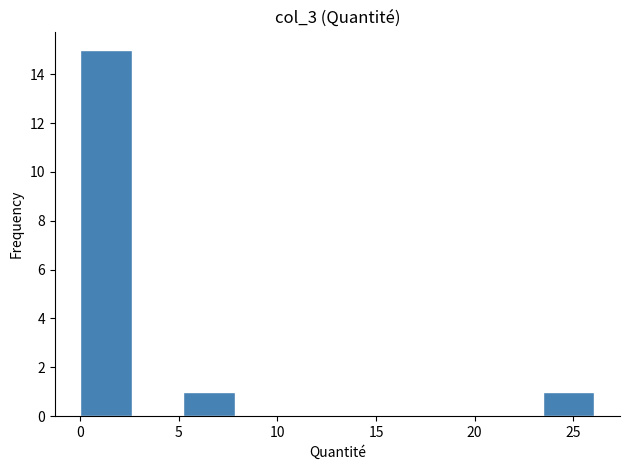

Reading left to right, transcribe this chart: for each bar, give the range it covers on the x-axis and its height. Neither the bar edges nor the heights are printed on the chart, so give them approximately, as read against the axes.

0.0 to 2.5: 15
2.5 to 5.0: 0
5.0 to 8.0: 1
8.0 to 10.5: 0
10.5 to 13.0: 0
13.0 to 15.5: 0
15.5 to 18.5: 0
18.5 to 21.0: 0
21.0 to 23.5: 0
23.5 to 26.0: 1